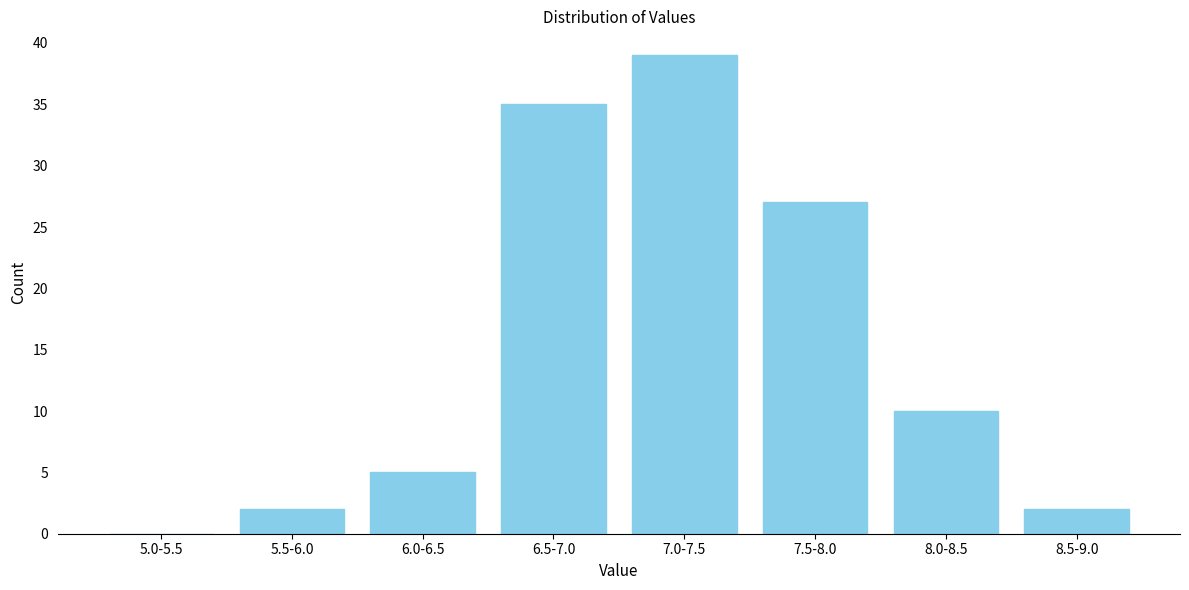

Reading right to left, transcribe all the data shown in this chart.

8.5-9.0=2	8.0-8.5=10	7.5-8.0=27	7.0-7.5=39	6.5-7.0=35	6.0-6.5=5	5.5-6.0=2	5.0-5.5=0